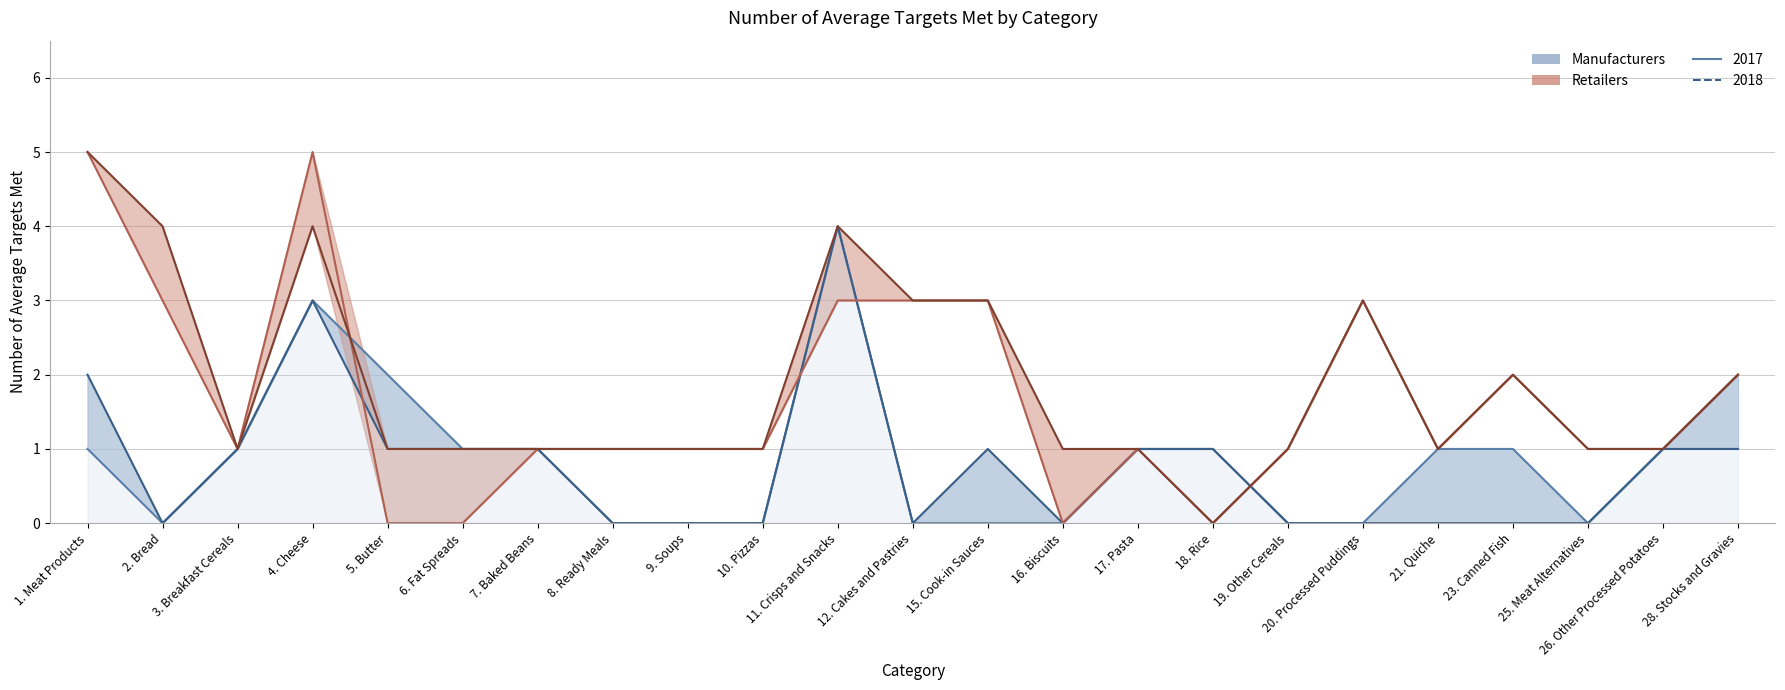

At how many categories does at least one series exceed 4?

2